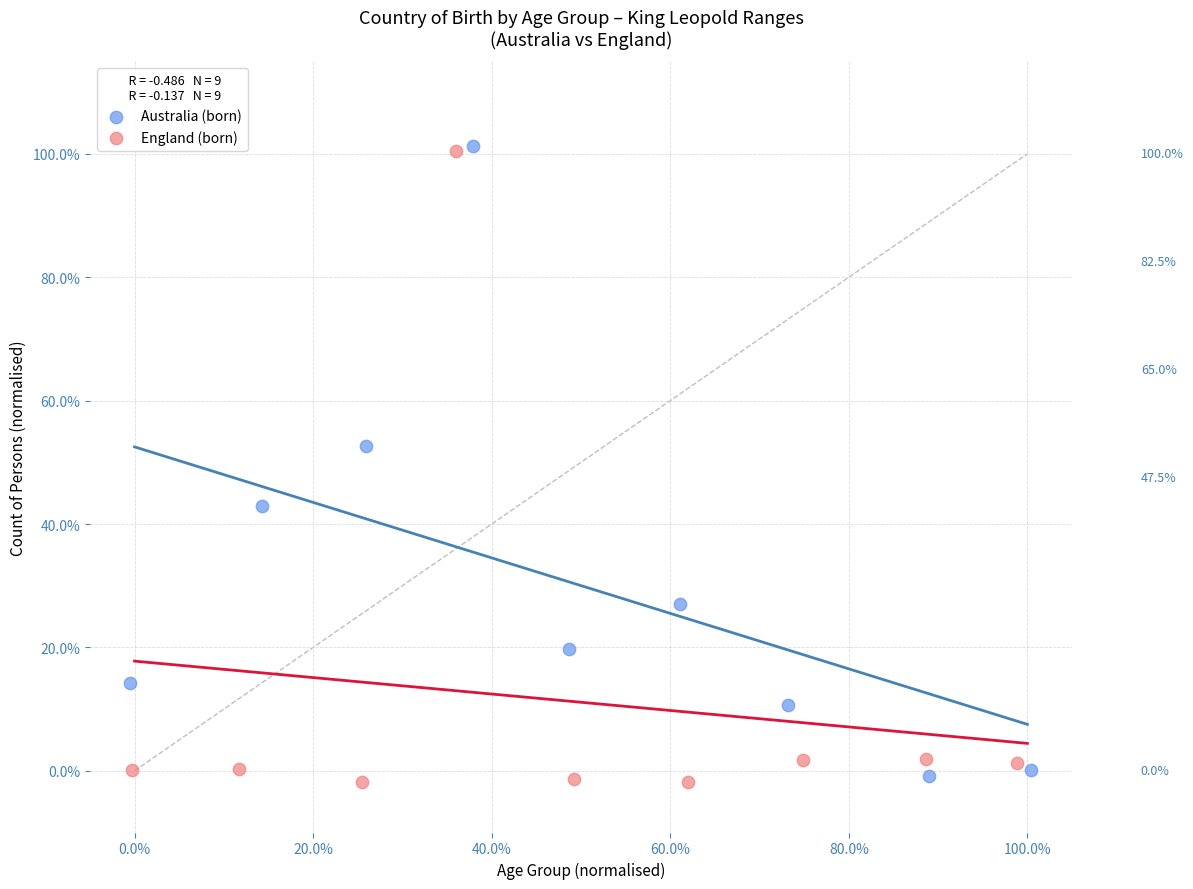

What are all the series names shown in the legend?

Australia (born), England (born)